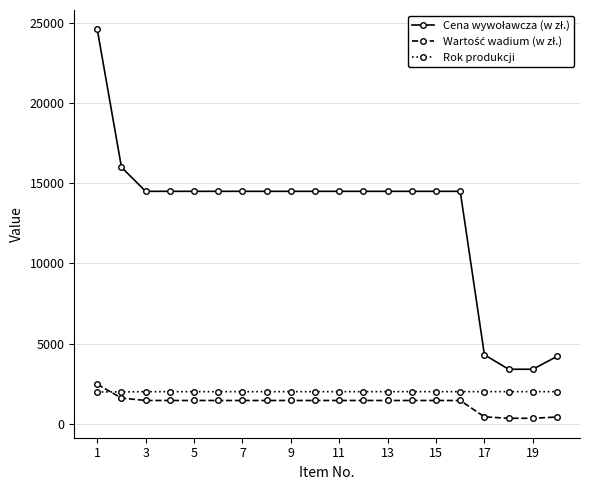

What is the maximum value shown in the chart?

24600